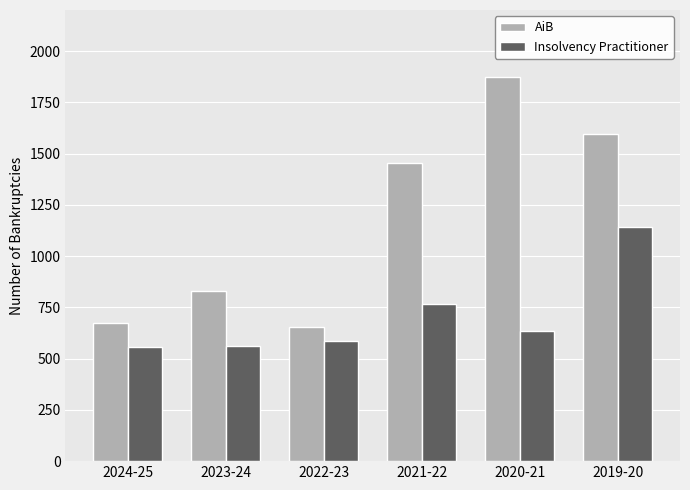

What is the difference between the second highest and second lowest values in the AiB series?

919